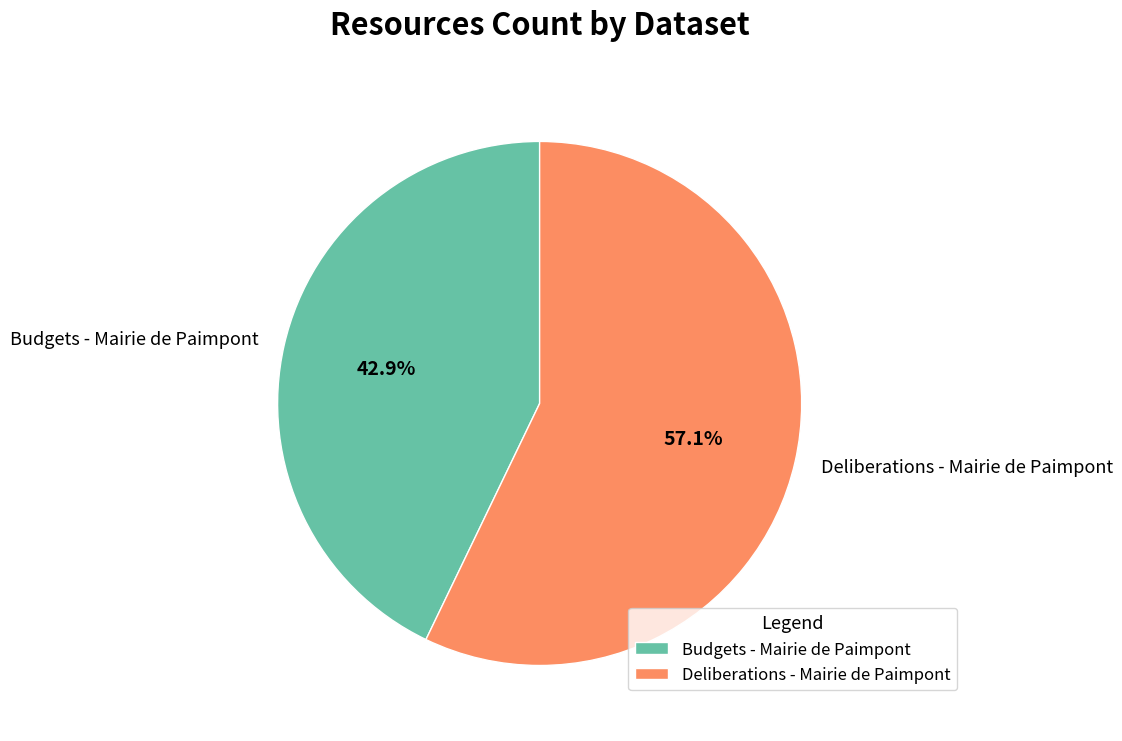

Rank the categories by value from highest to lowest.

Deliberations - Mairie de Paimpont, Budgets - Mairie de Paimpont